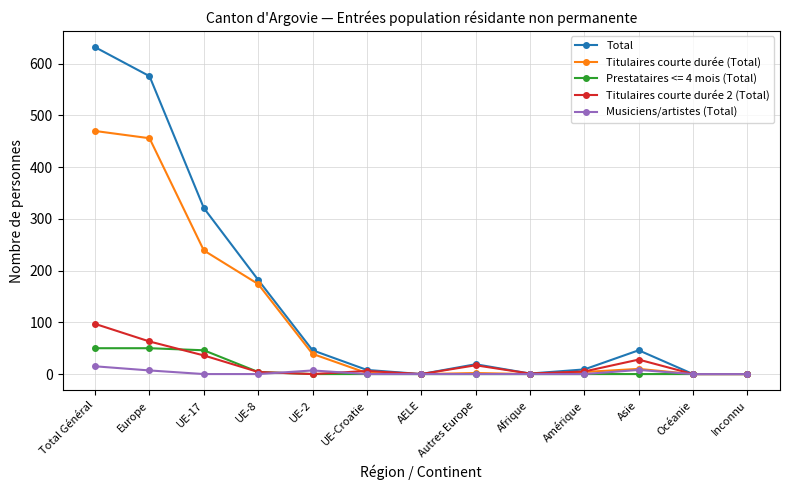

List the series in order of their peak value, lowest first.

Musiciens/artistes (Total), Prestataires <= 4 mois (Total), Titulaires courte durée 2 (Total), Titulaires courte durée (Total), Total